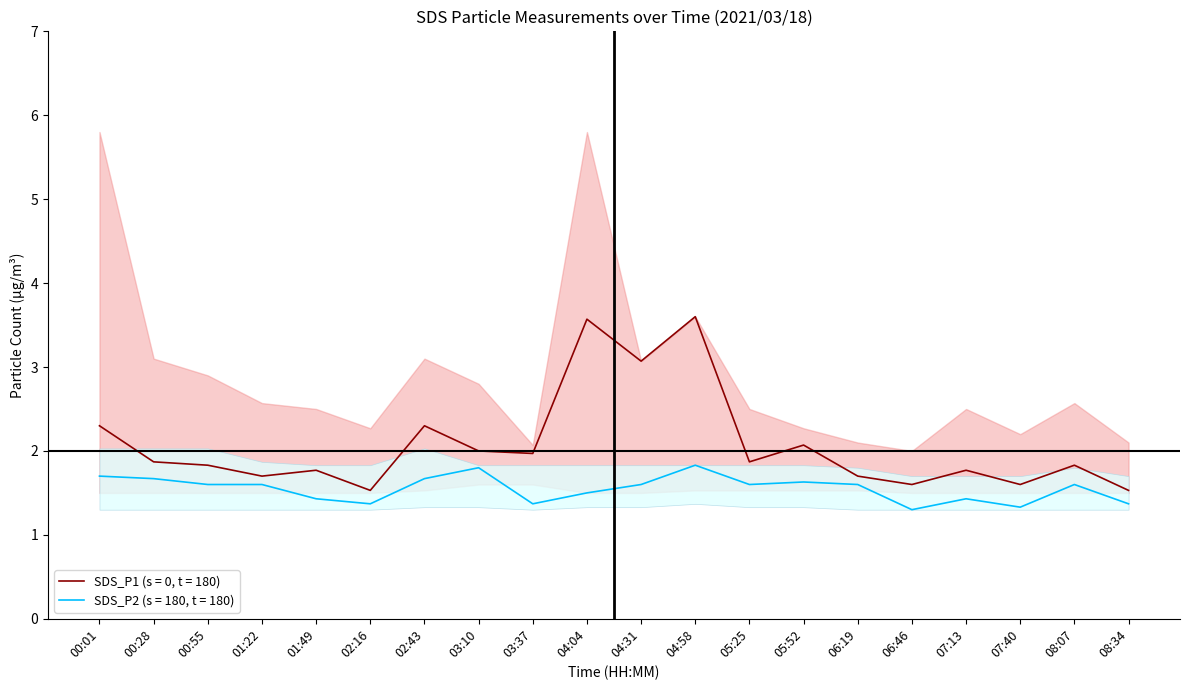

Count the SDS_P2_lower values in the range 1 to 2.

20